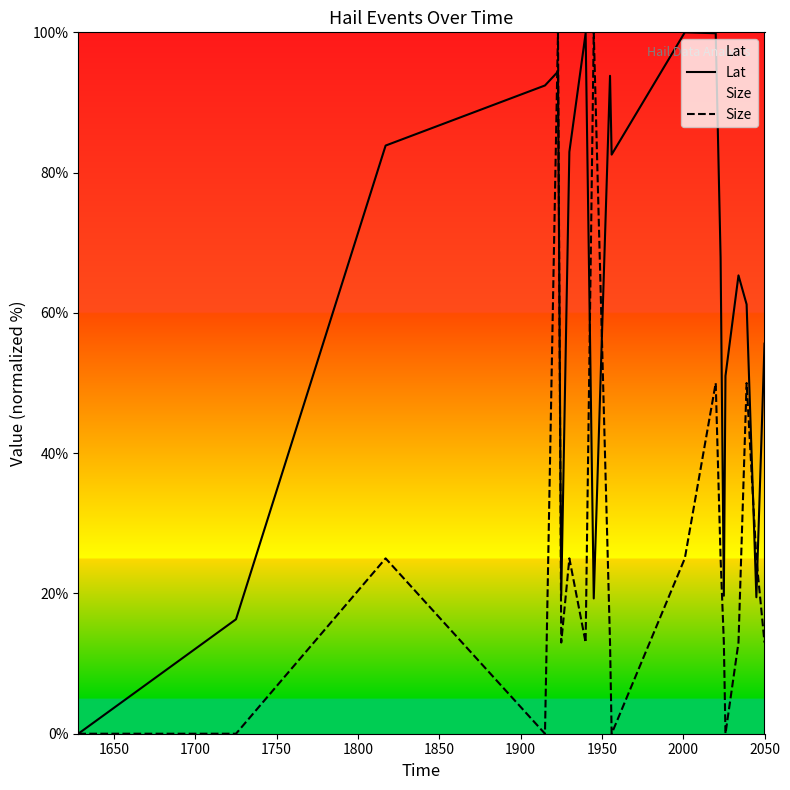

What is the maximum value for Size?

100.0